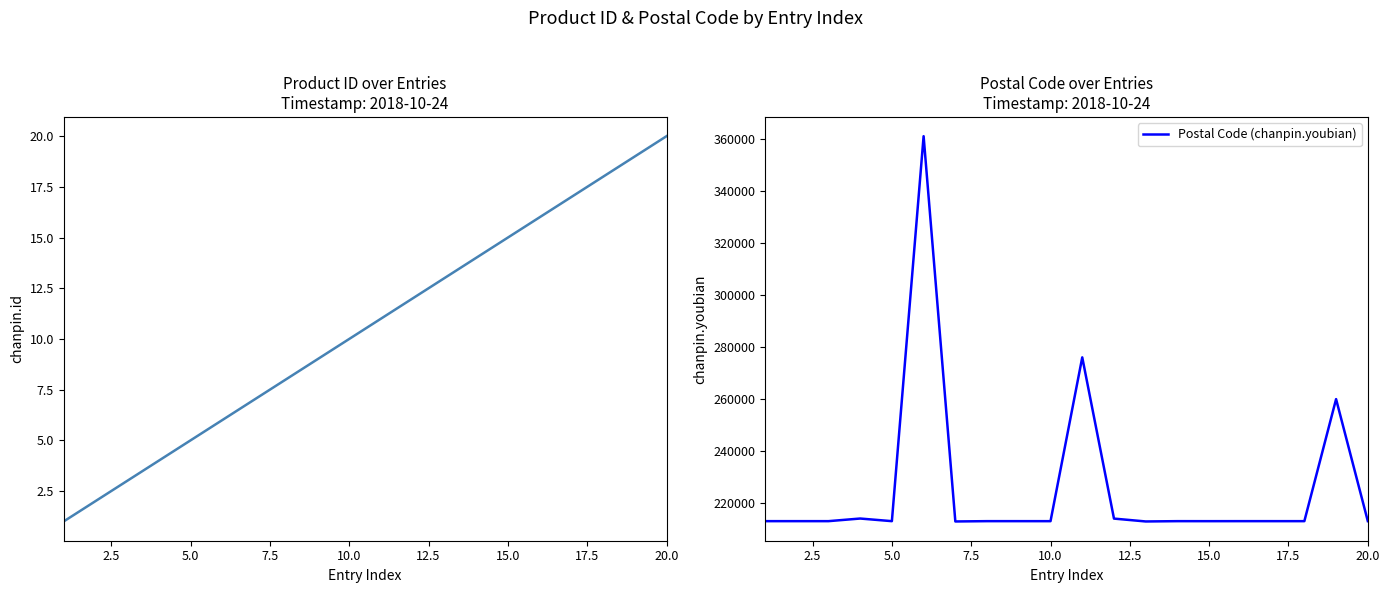

True or false: Postal Code (chanpin.youbian) and chanpin.id cross at least once.

False